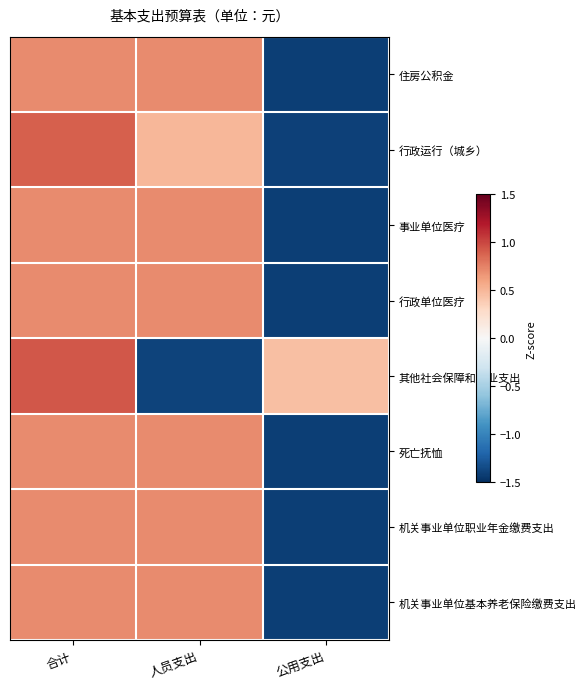

At which category is the sum across all series the highest?

合计